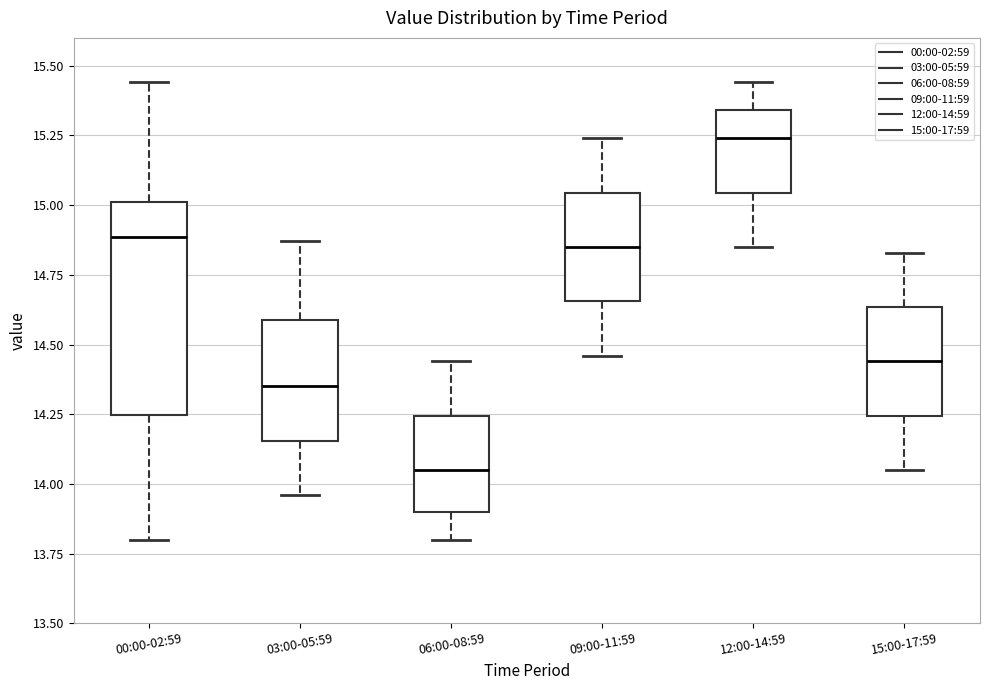

Which box's median line is the highest?

12:00-14:59